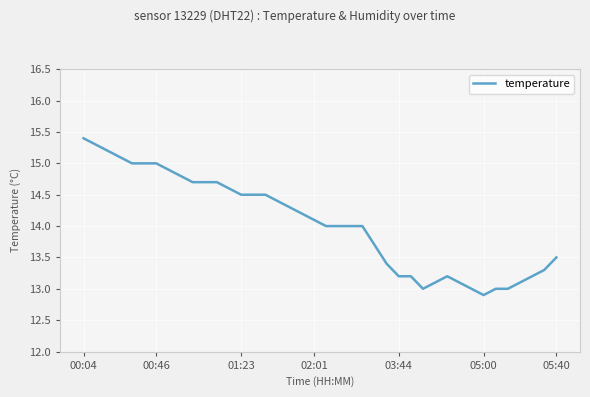

Reading left to right, what are all the values shown in this chart?

15.4	15.3	15.2	15.1	15.0	15.0	15.0	14.9	14.8	14.7	14.7	14.7	14.6	14.5	14.5	14.5	14.4	14.3	14.2	14.1	14.0	14.0	14.0	14.0	13.7	13.4	13.2	13.2	13.0	13.1	13.2	13.1	13.0	12.9	13.0	13.0	13.1	13.2	13.3	13.5